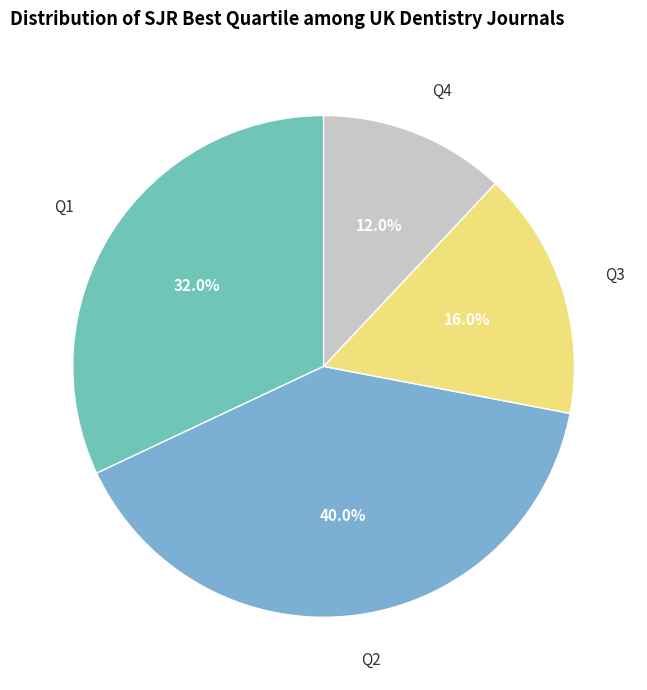

Which category has the smallest portion of the pie?

Q4